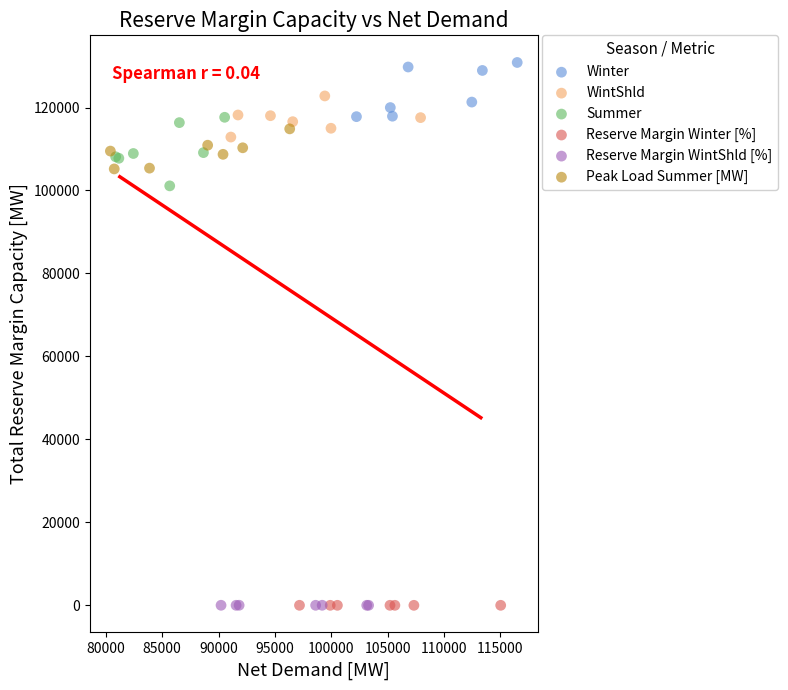

Which series has the largest Y range (max minus min)?

Summer